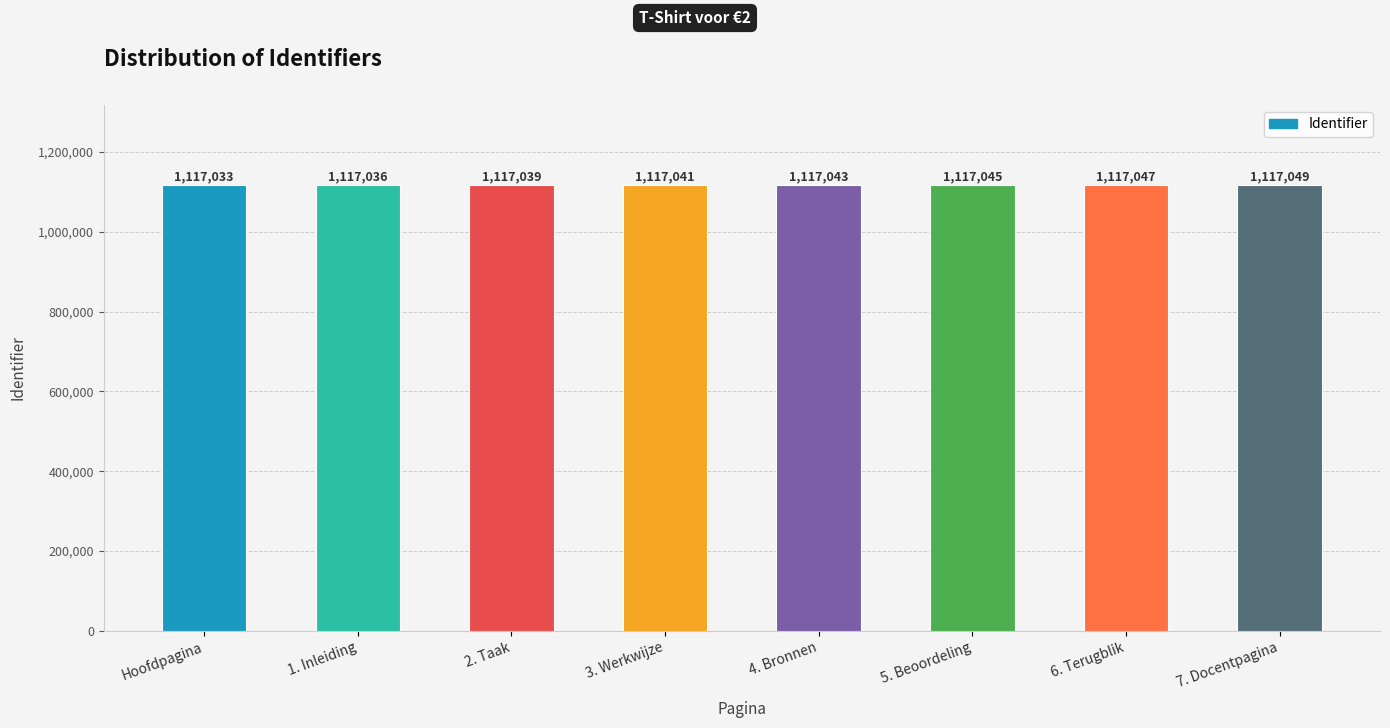

What is the maximum value shown in the chart?

1117049